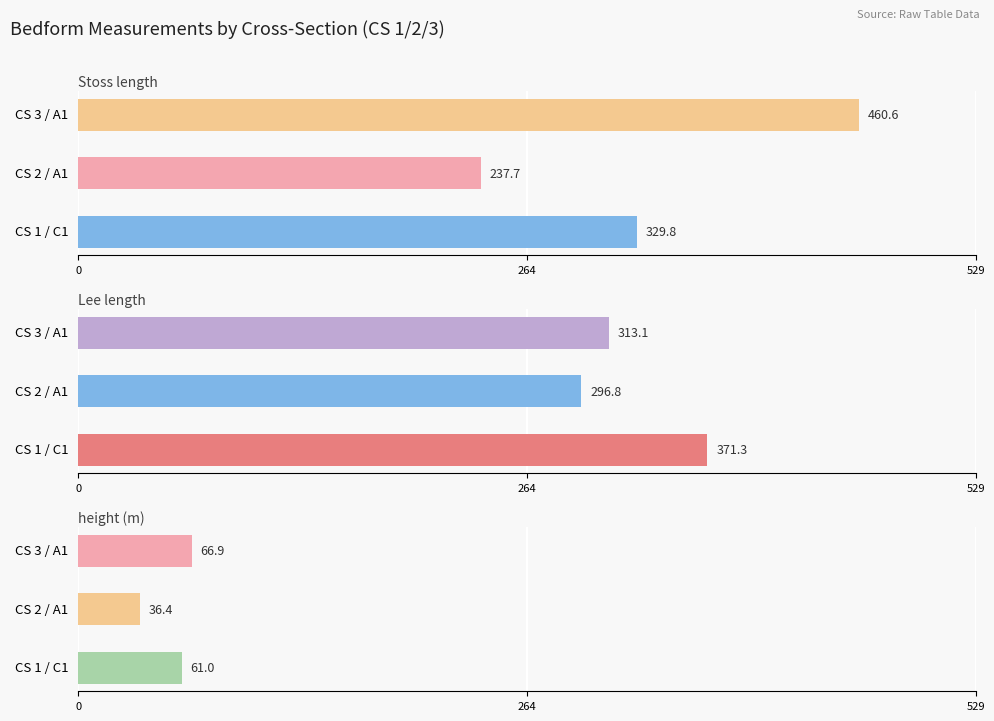

At how many categories does at least one series exceed 257?

3